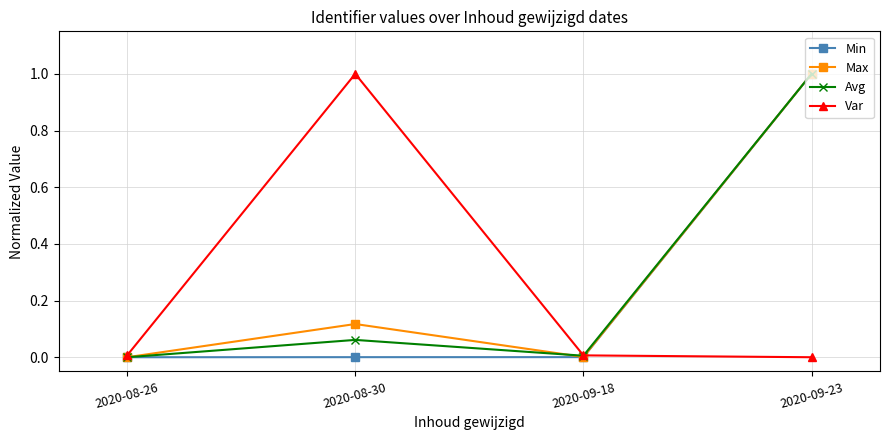

The value of Min at 2020-08-26 is -0.3. True or false?

False